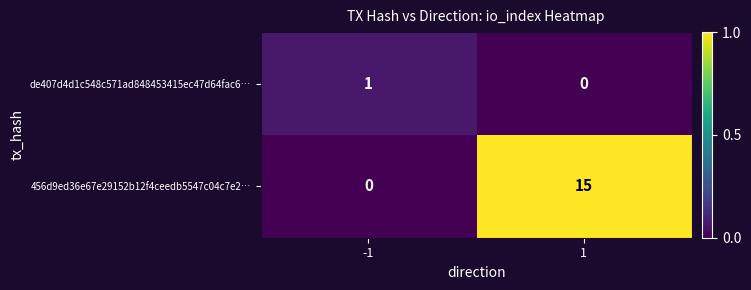

Rank the series by their average value, from highest to lowest.

456d9ed36e67e29152b12f4ceedb5547c04c7e2…, de407d4d1c548c571ad848453415ec47d64fac6…